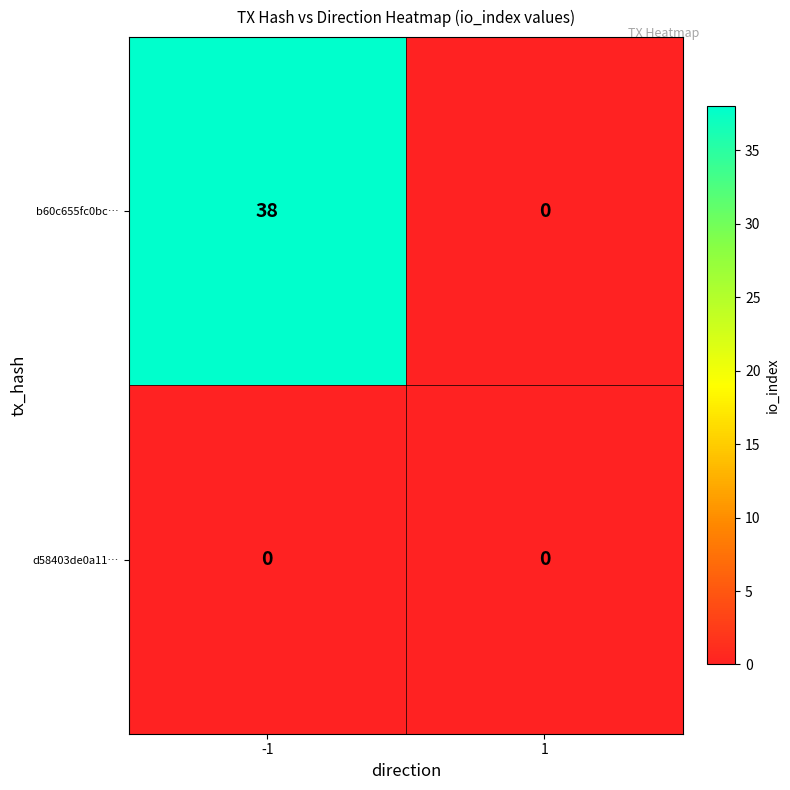

Between -1 and 1, which series saw the biggest shift?

b60c655fc0bc…